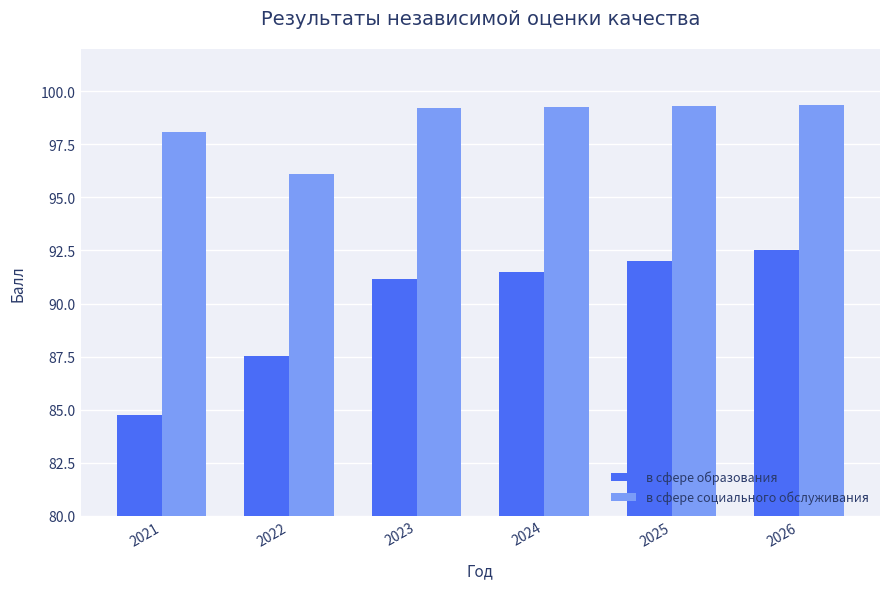

Which series has the largest range (max minus min)?

в сфере образования